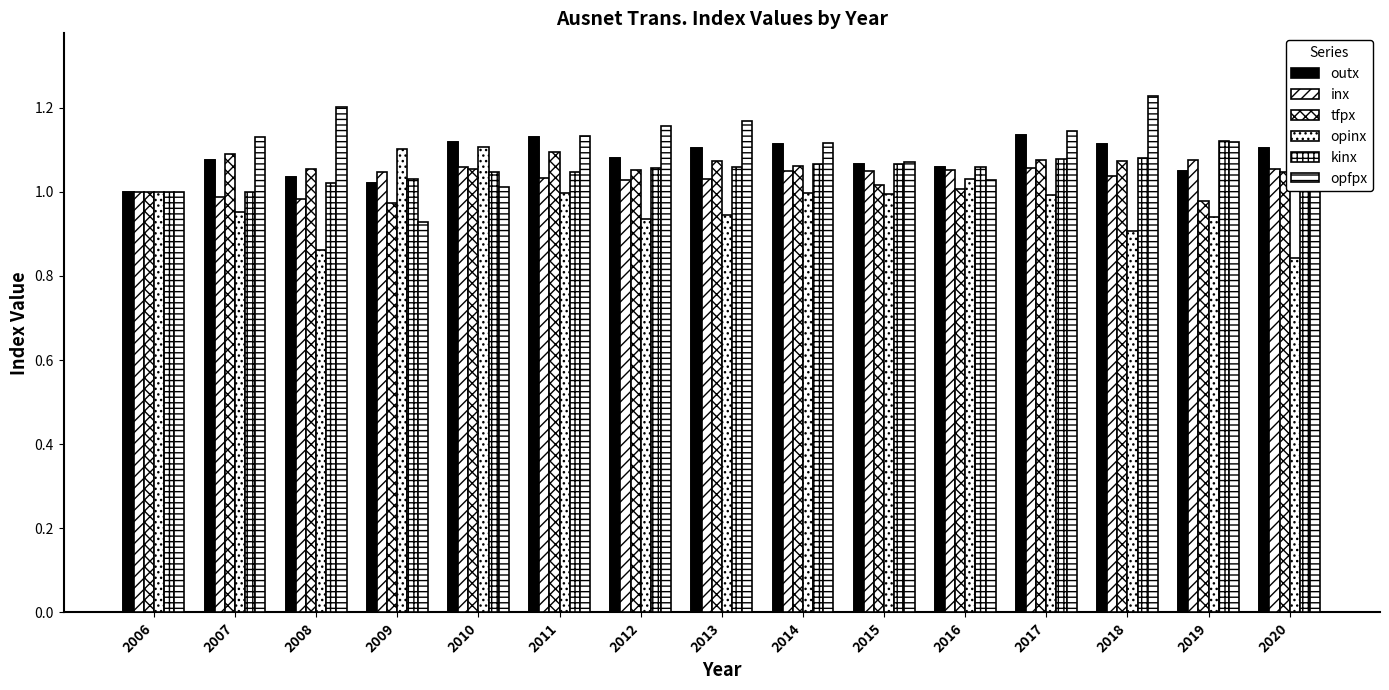

What is the difference between the highest and lowest values at 2009?

0.2